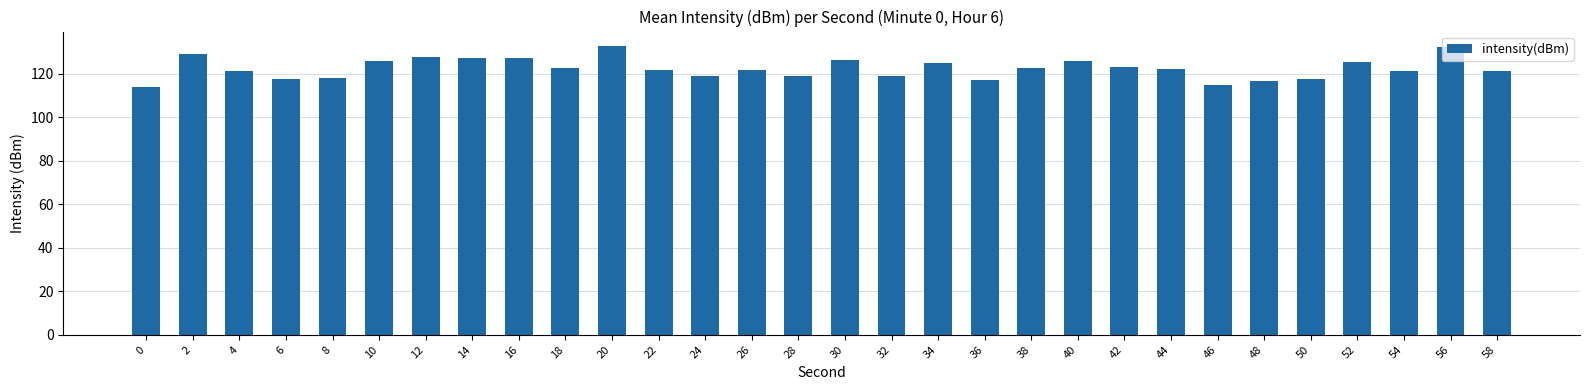

Is it true that the value at 4 is 168.1?

False